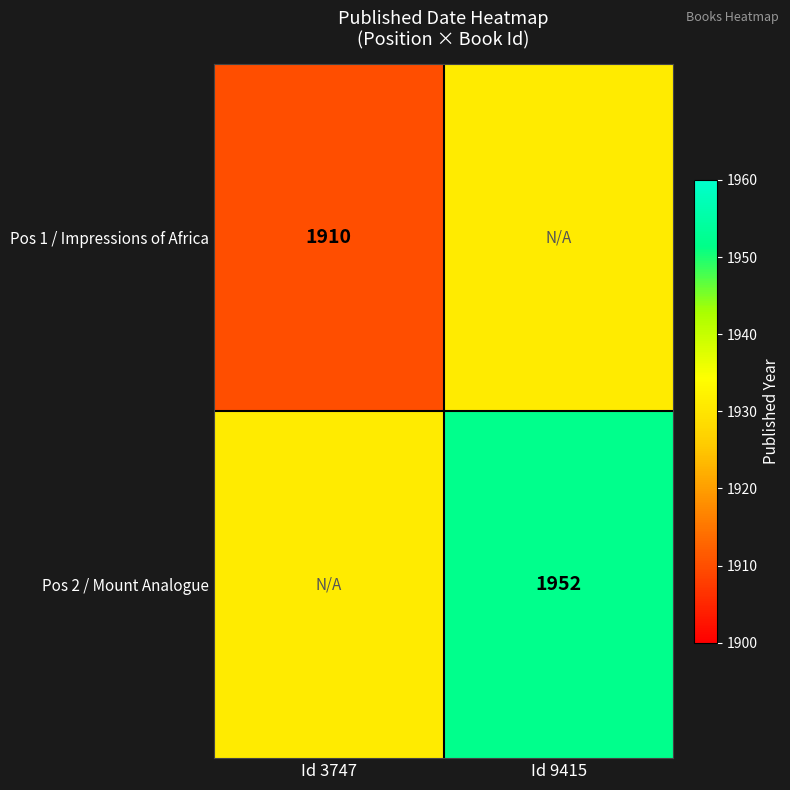

The Pos 1 / Impressions of Africa series shows 444 at Id 3747. True or false?

False